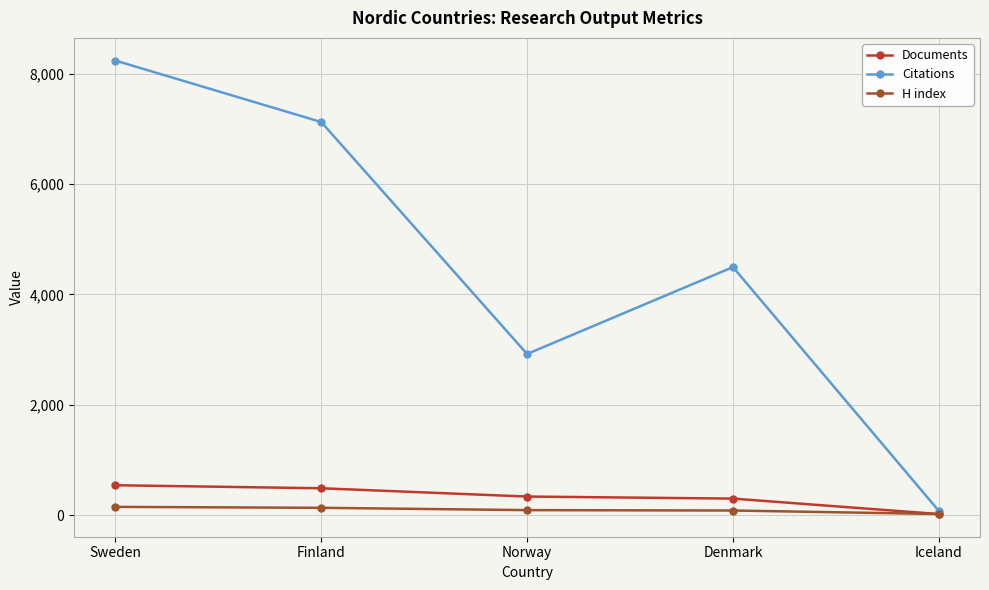

Does the chart display data point markers on the line(s)?

Yes